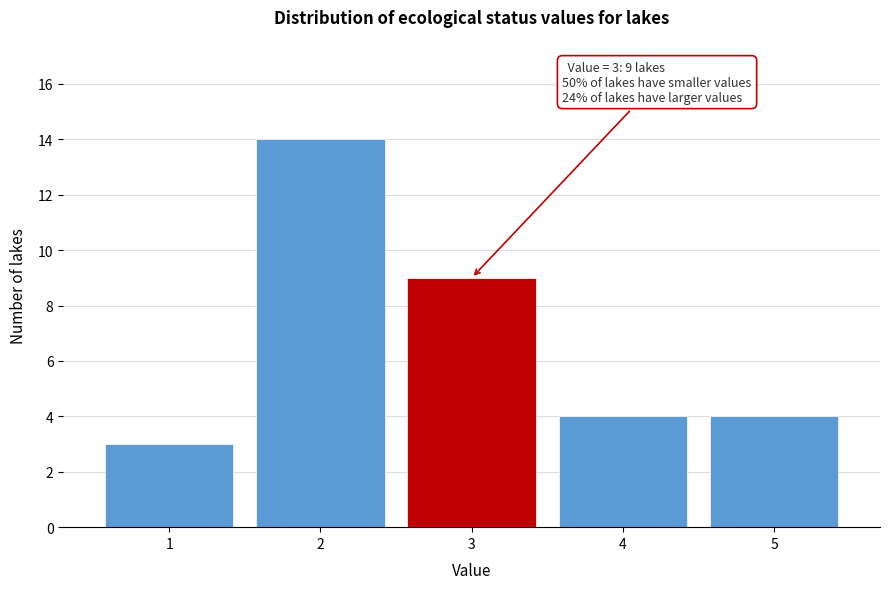

Over which range of the x-axis is the bar tallest?

1.5 to 2.5